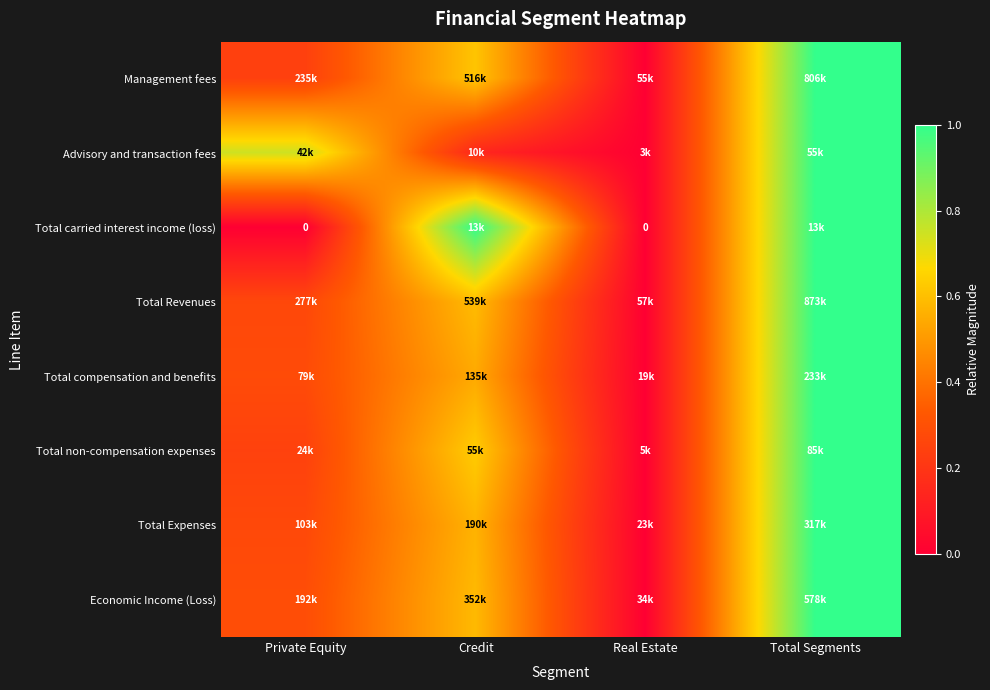

List the labels in order of Total carried interest income (loss) value, smallest first.

Private Equity, Real Estate, Credit, Total Segments